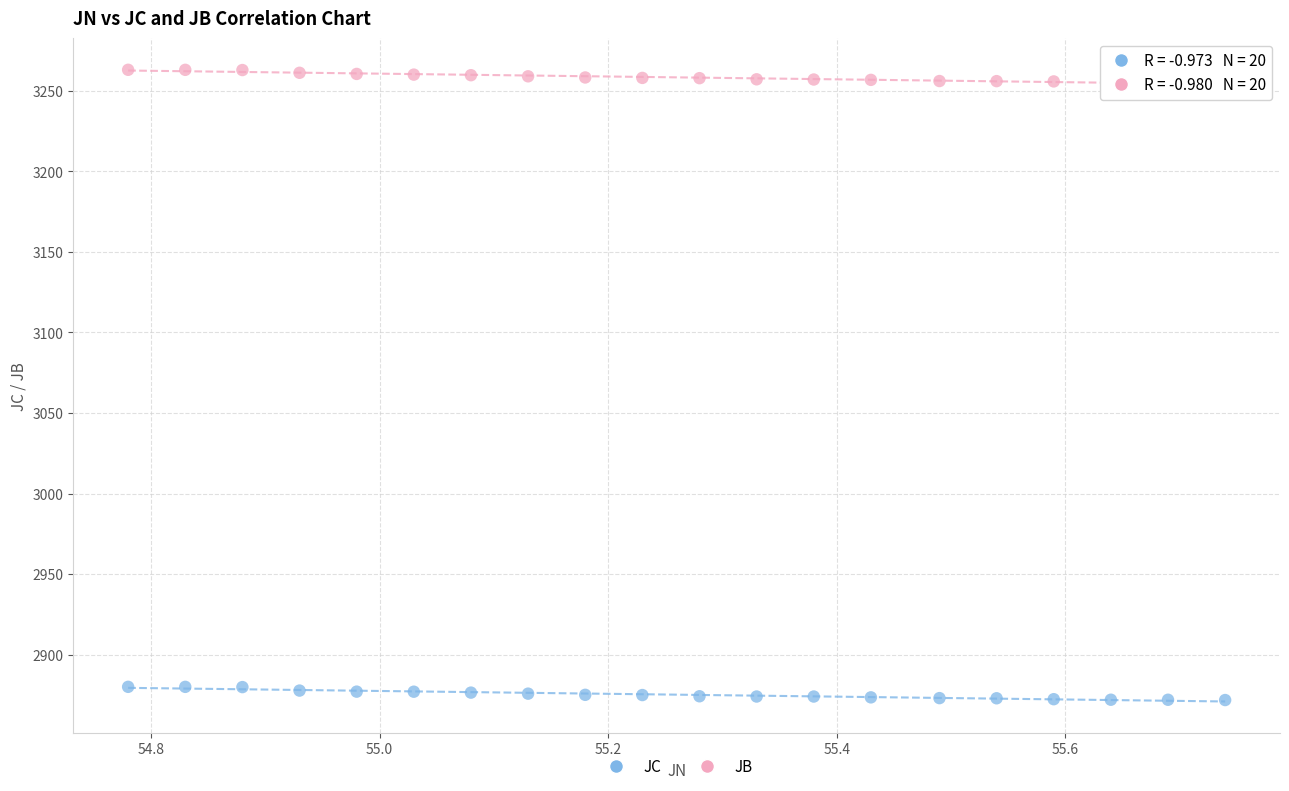

Across all data points, what is the range of X values (max minus min)?

1.0